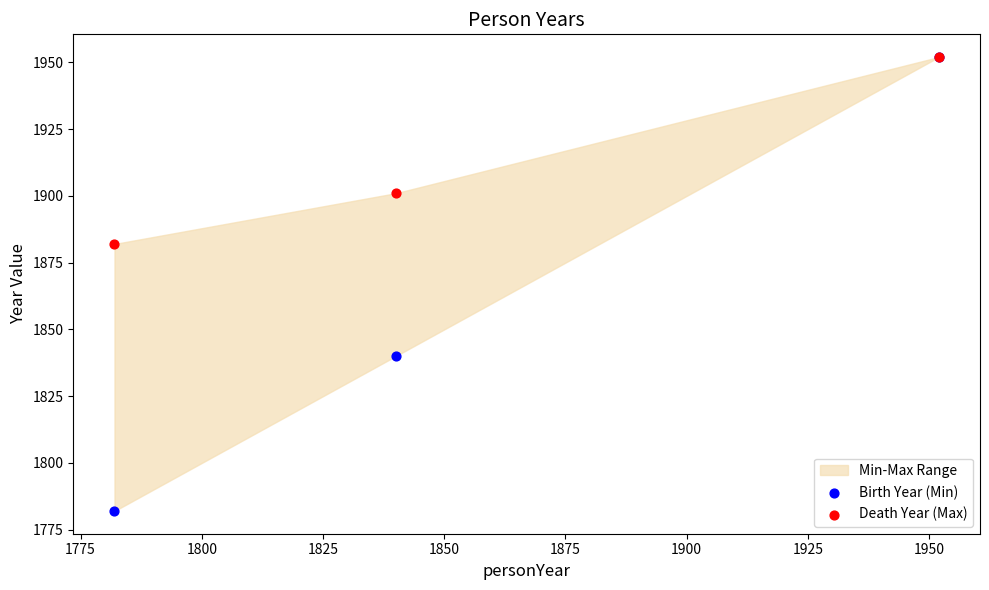

In the Birth Year (Min) series, what Y value is closest to 1867?

1840